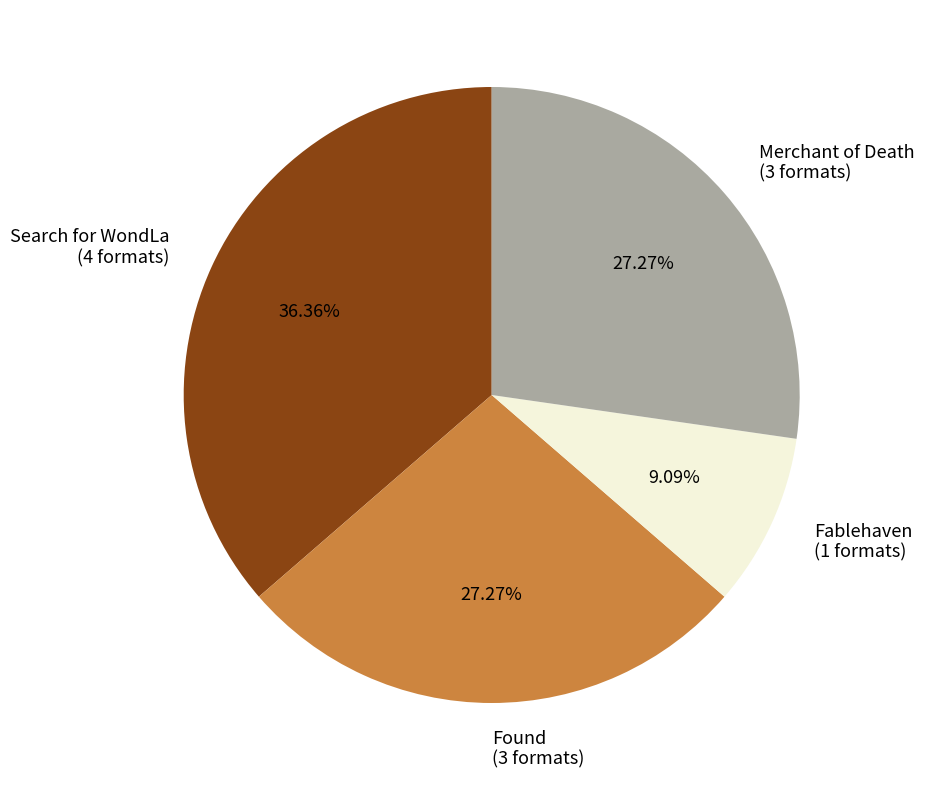

What is the ratio of the value at Found to the value at Search for WondLa?

0.8